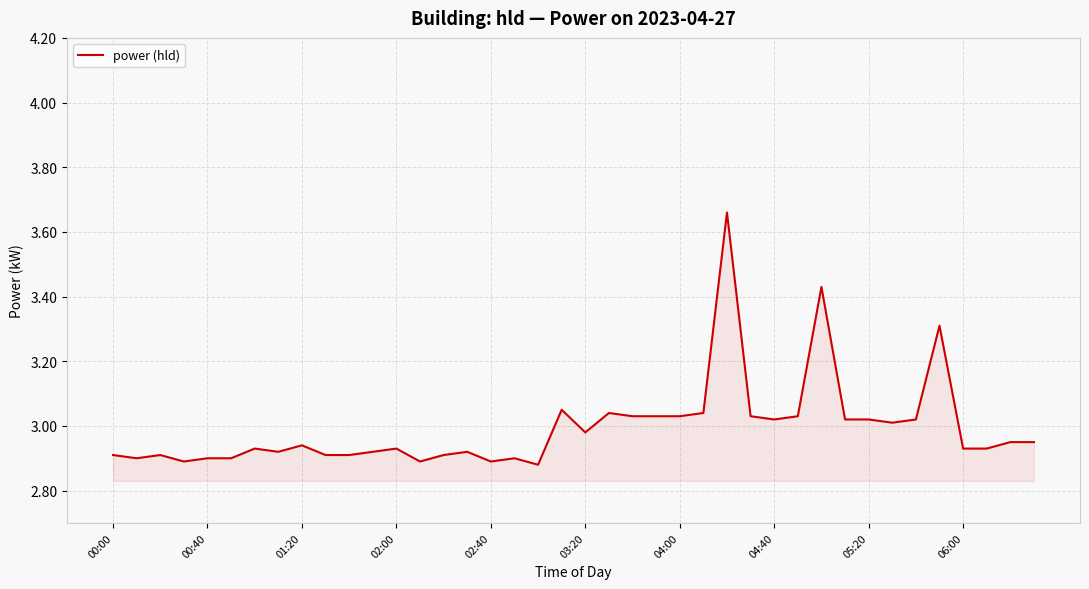

What is the difference between the maximum and minimum values?

0.8